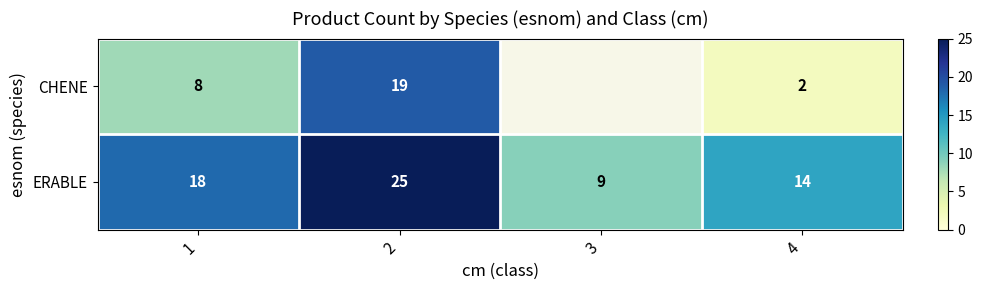

Count the ERABLE values in the range 14 to 25.

3